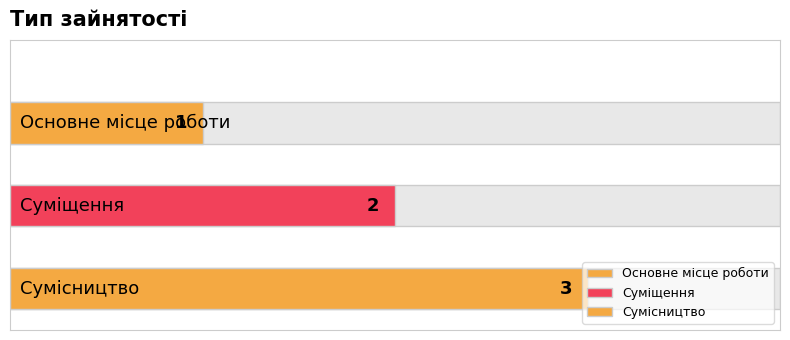

Rank the categories by value from lowest to highest.

Основне місце роботи, Суміщення, Сумісництво